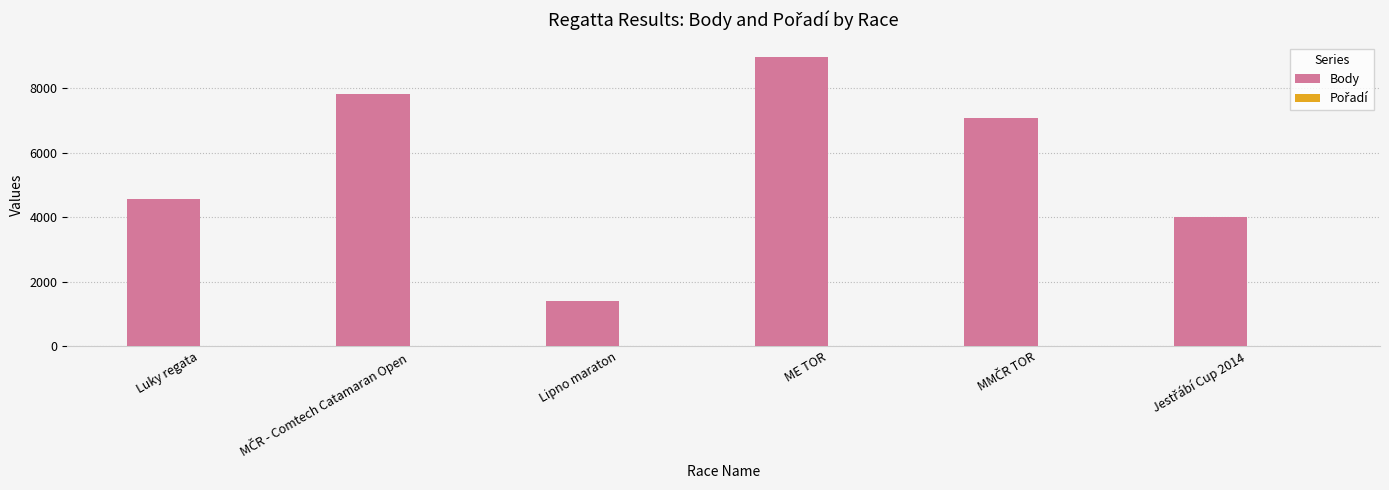

How many groups of bars are there?

6